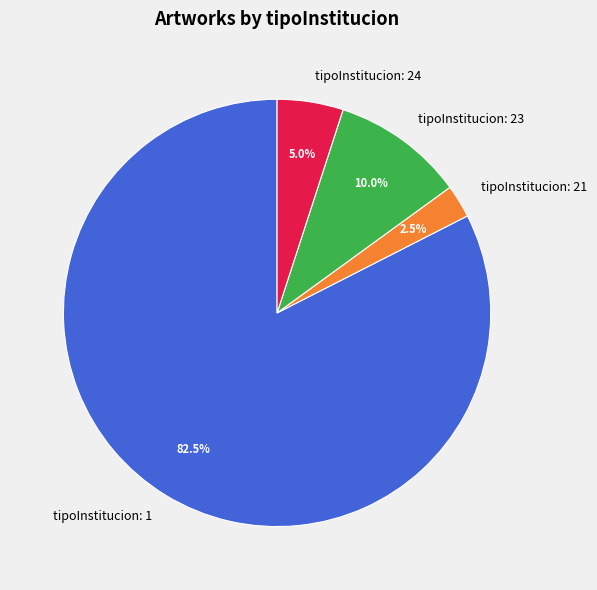

Does any single category account for the majority?

Yes